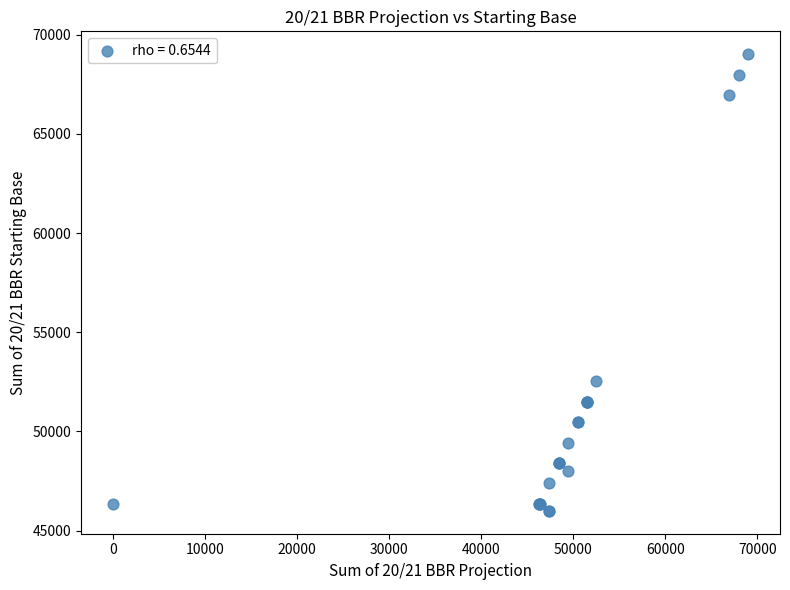

What Y value in the scatter plot is closest to 57505?

52530